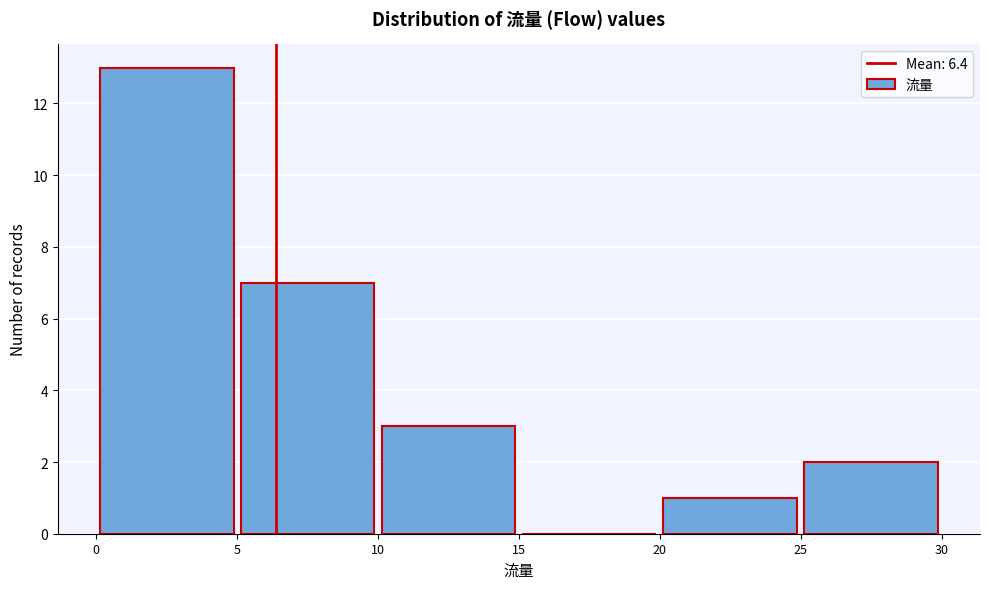

Over which range of the x-axis is the bar tallest?

0 to 5